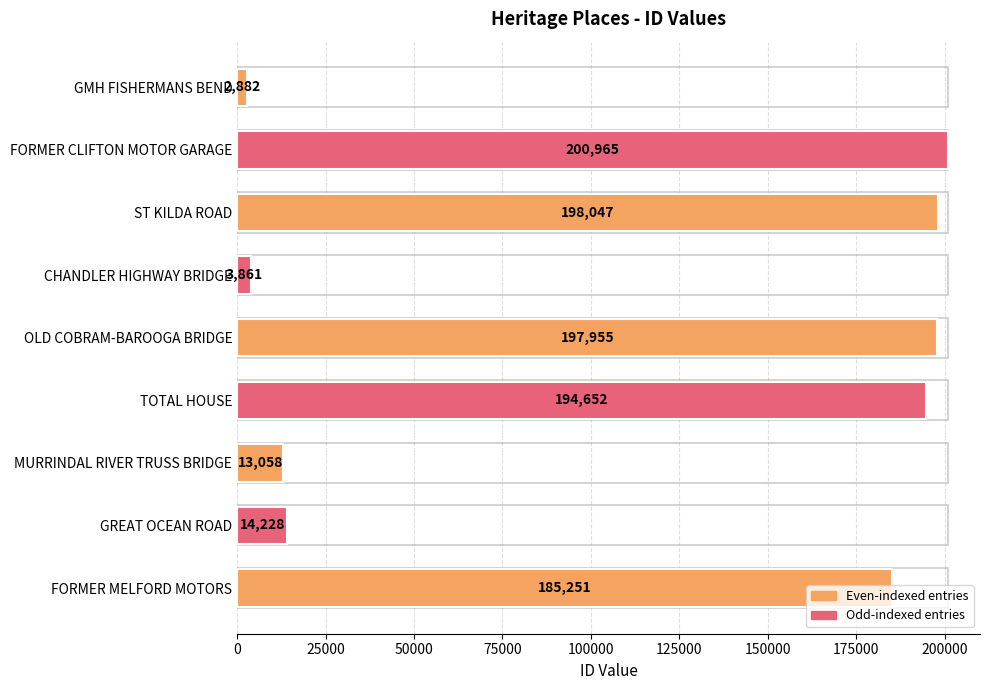

At which label is the value closest to 101923?

FORMER MELFORD MOTORS